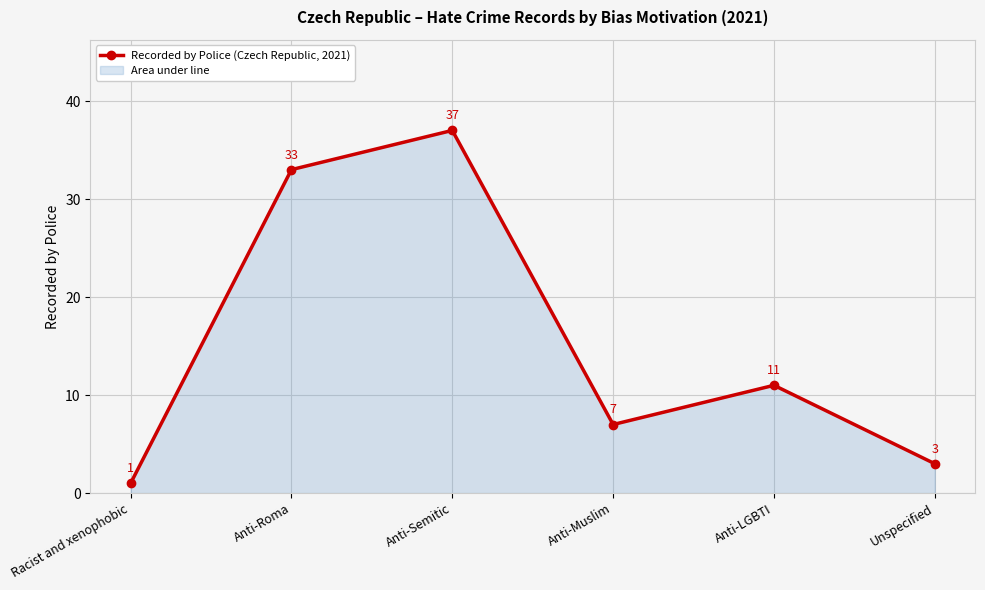

True or false: there are more than 1 points higher than both neighbors.

True